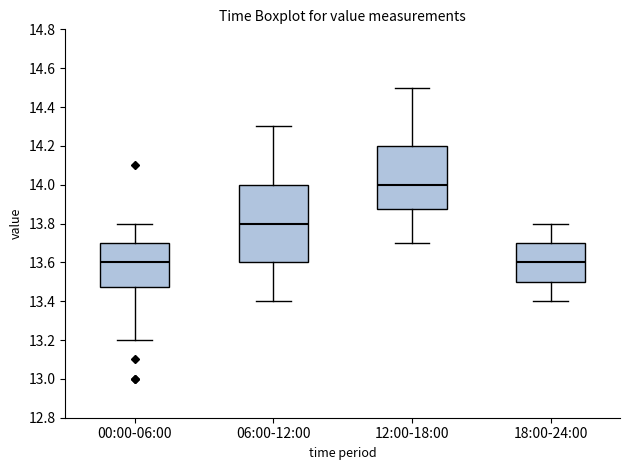

Which box has the highest median line?

12:00-18:00